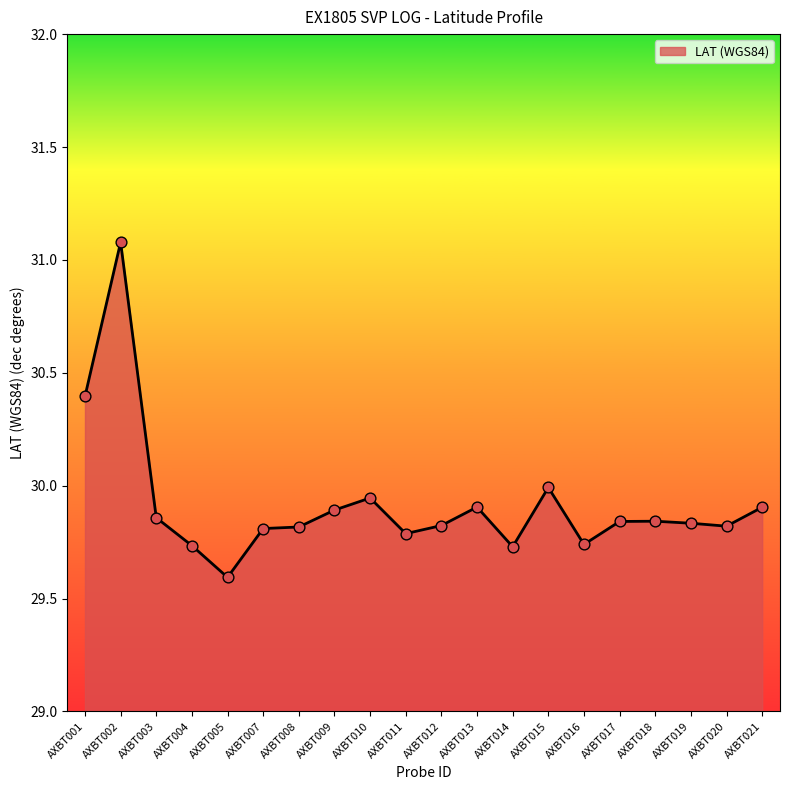

Between AXBT014 and AXBT009, which is larger?

AXBT009